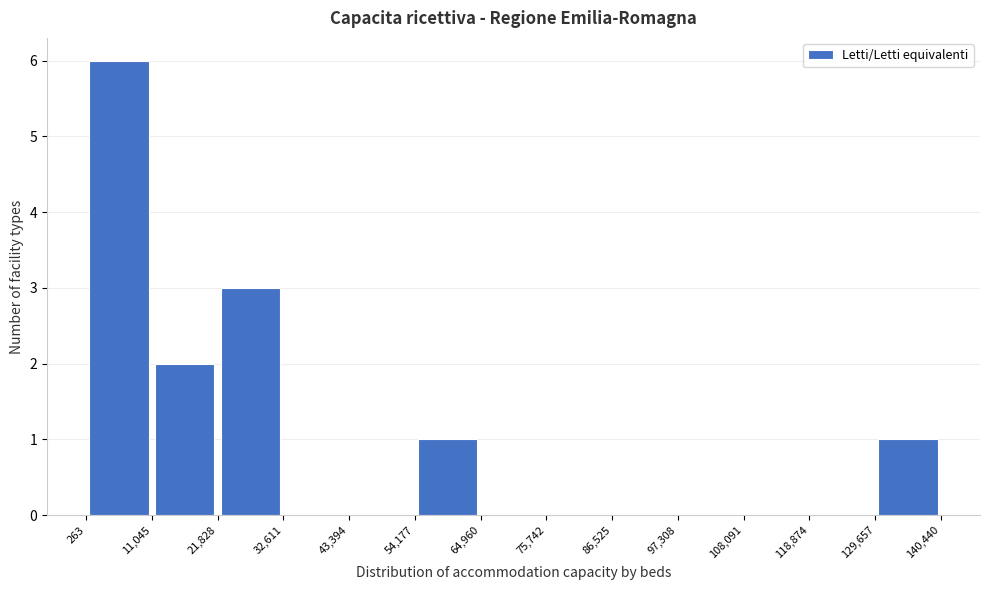

Reading left to right, list every bar in this chart as the range it spans on the x-axis followed by its height. The values are not printed on the chart, so give them approximately, as read against the axis.

263 to 11,045: 6
11,045 to 21,828: 2
21,828 to 32,611: 3
32,611 to 43,394: 0
43,394 to 54,177: 0
54,177 to 64,960: 1
64,960 to 75,742: 0
75,742 to 86,525: 0
86,525 to 97,308: 0
97,308 to 108,091: 0
108,091 to 118,874: 0
118,874 to 129,657: 0
129,657 to 140,440: 1